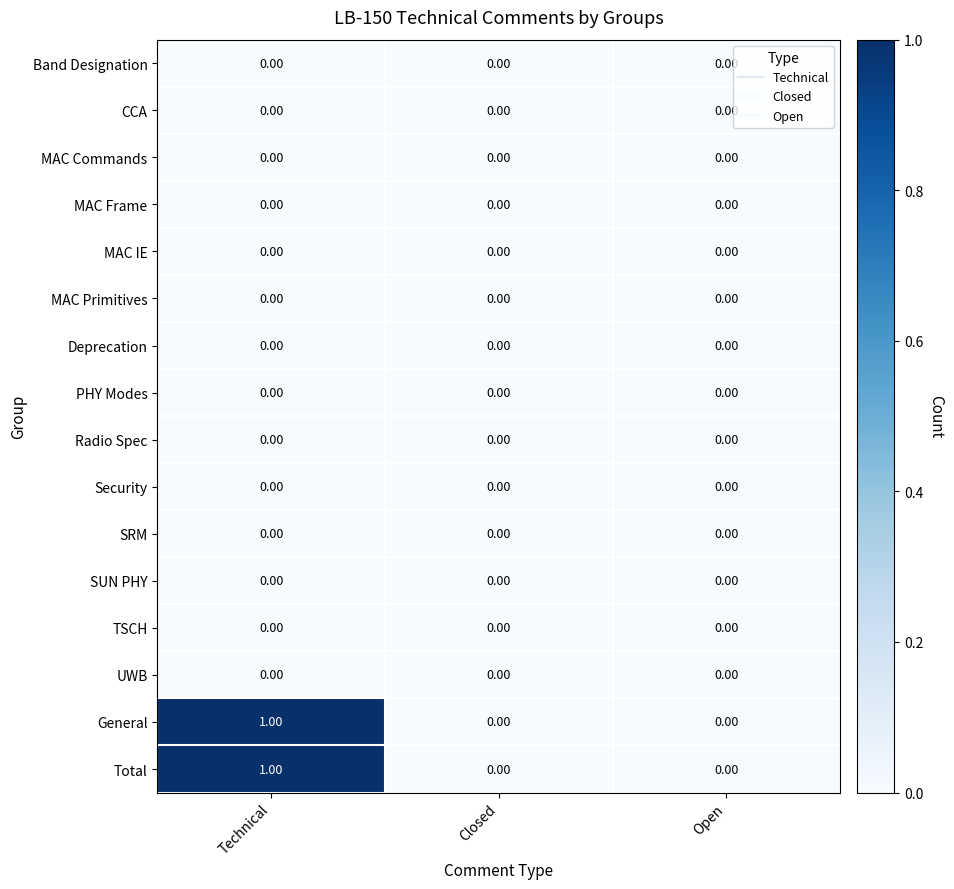

At which category is the sum across all series the highest?

Technical